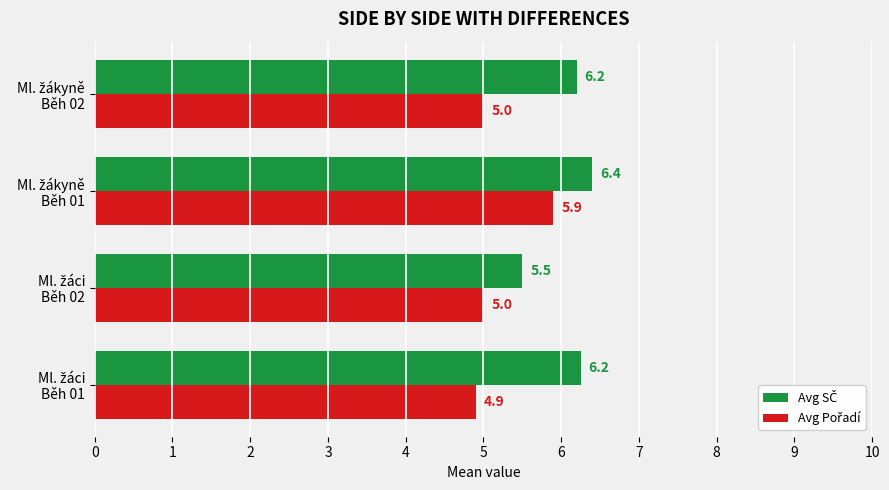

At how many categories does at least one series exceed 6?

3